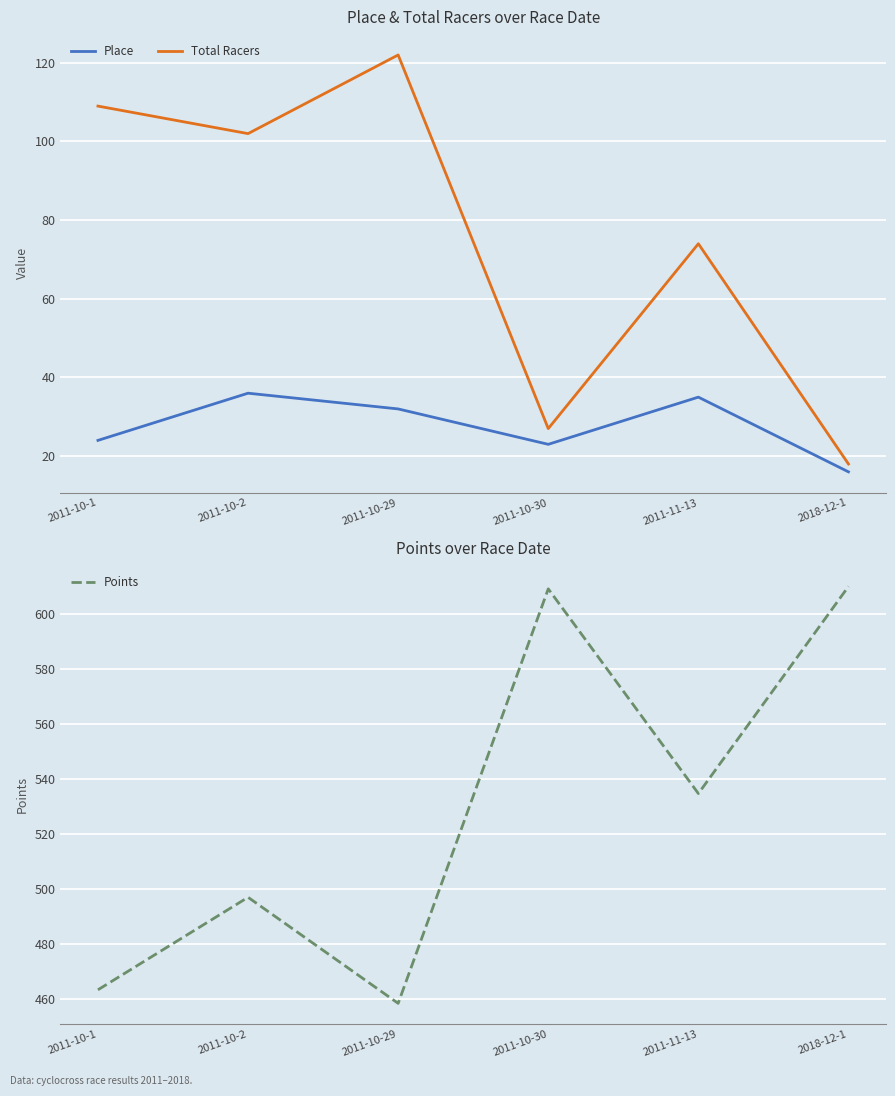

At 2011-10-1, list the series in order from largest to smallest.

Points, Total Racers, Place